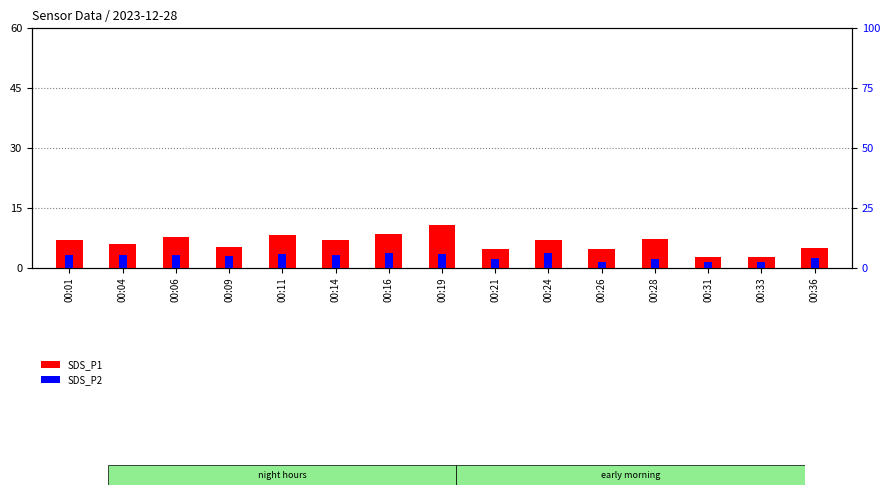

What is the sum of all SDS_P1 values?

94.1